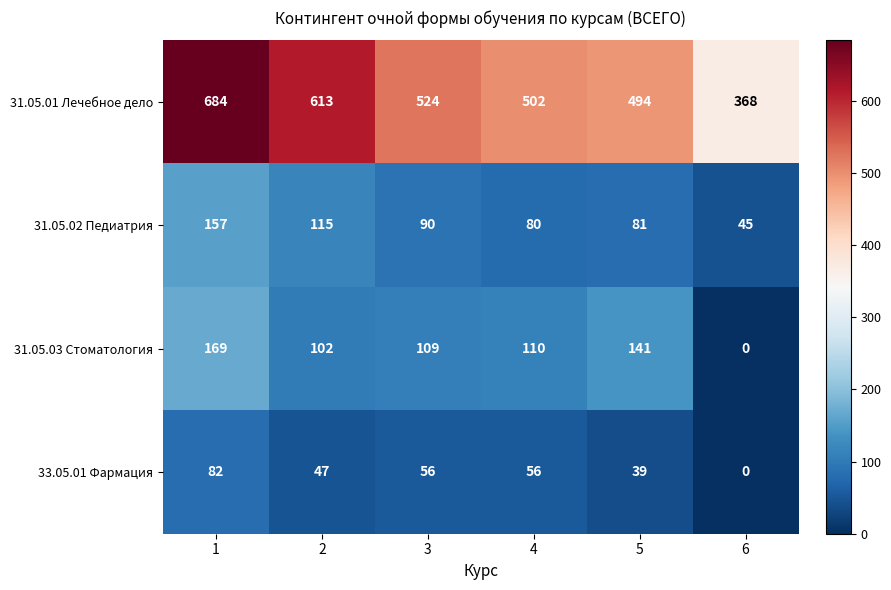

What is the approximate value of 31.05.03 Стоматология at 1, to the nearest 50?

150